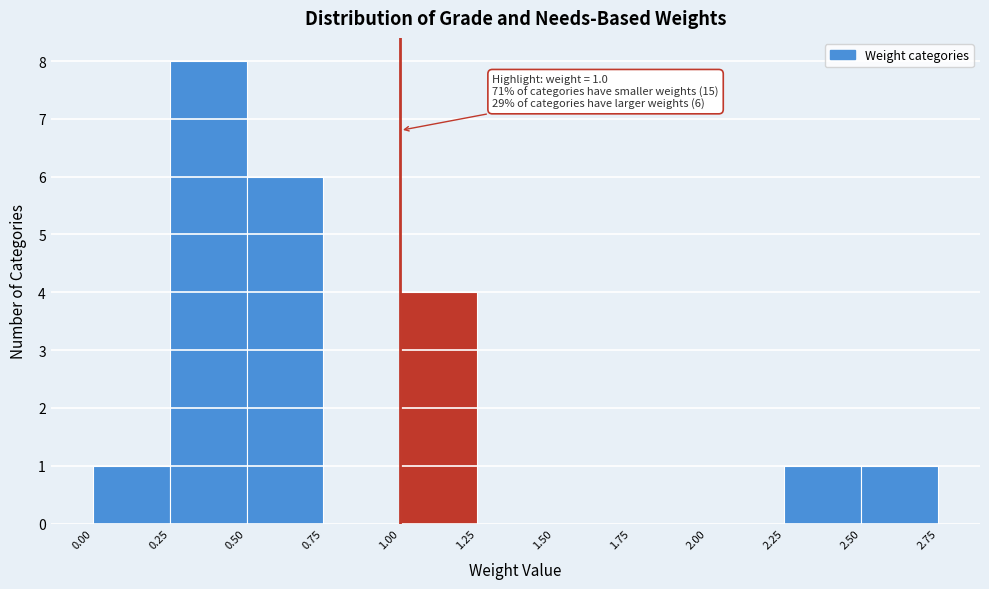

Over which range of the x-axis is the bar tallest?

0.25 to 0.50